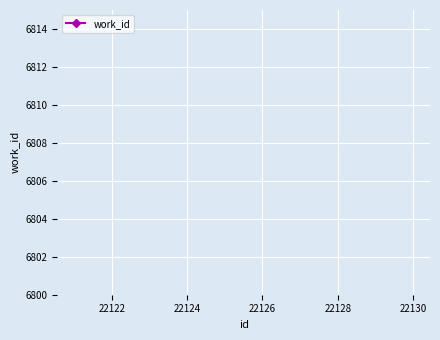

True or false: the data shows 8181 at 22130.

False